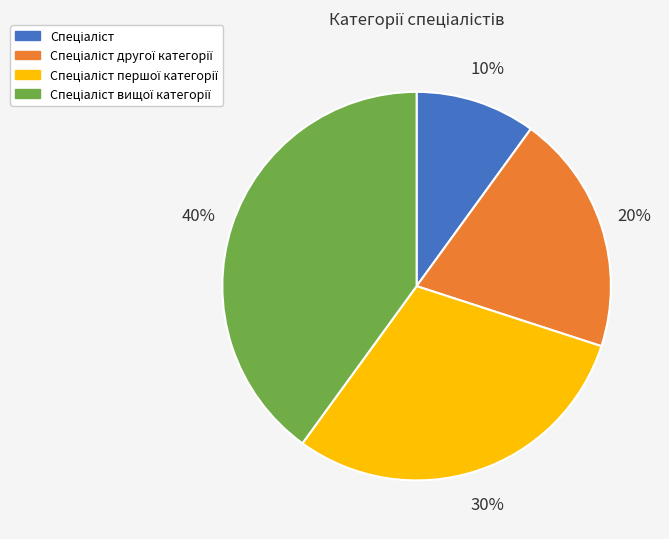

Is there any slice that represents more than half of the pie?

No